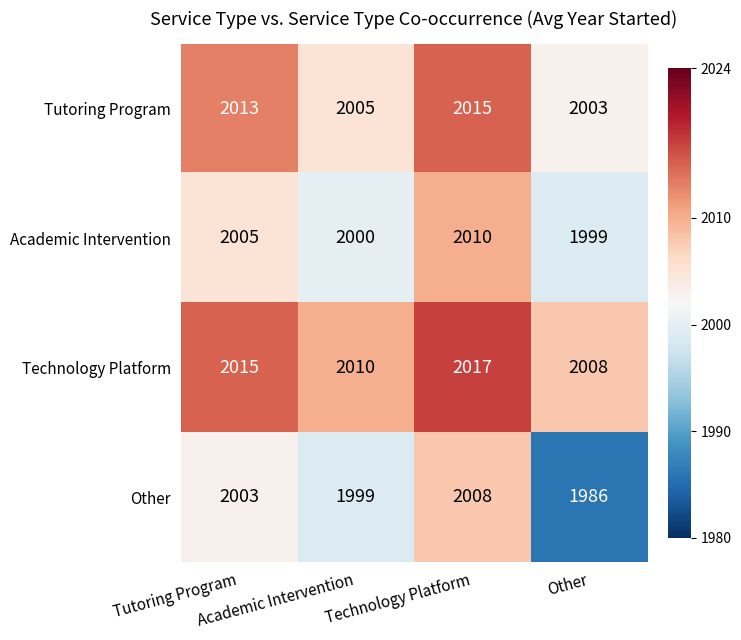

What is the total value across all series at Academic Intervention?

8014